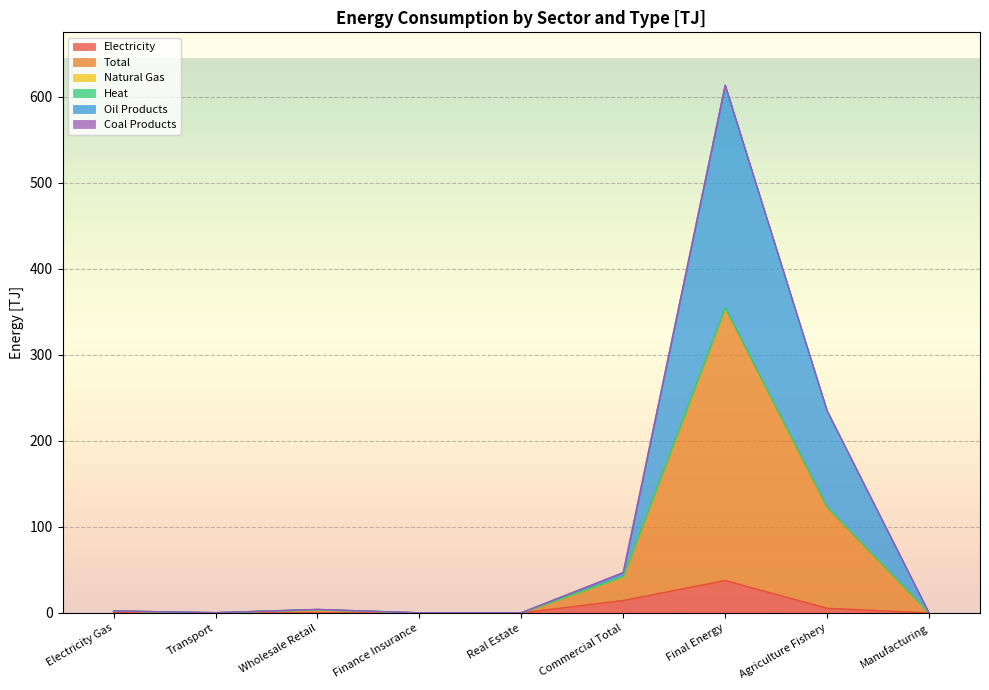

Between Manufacturing and Finance Insurance, which is larger?

Manufacturing